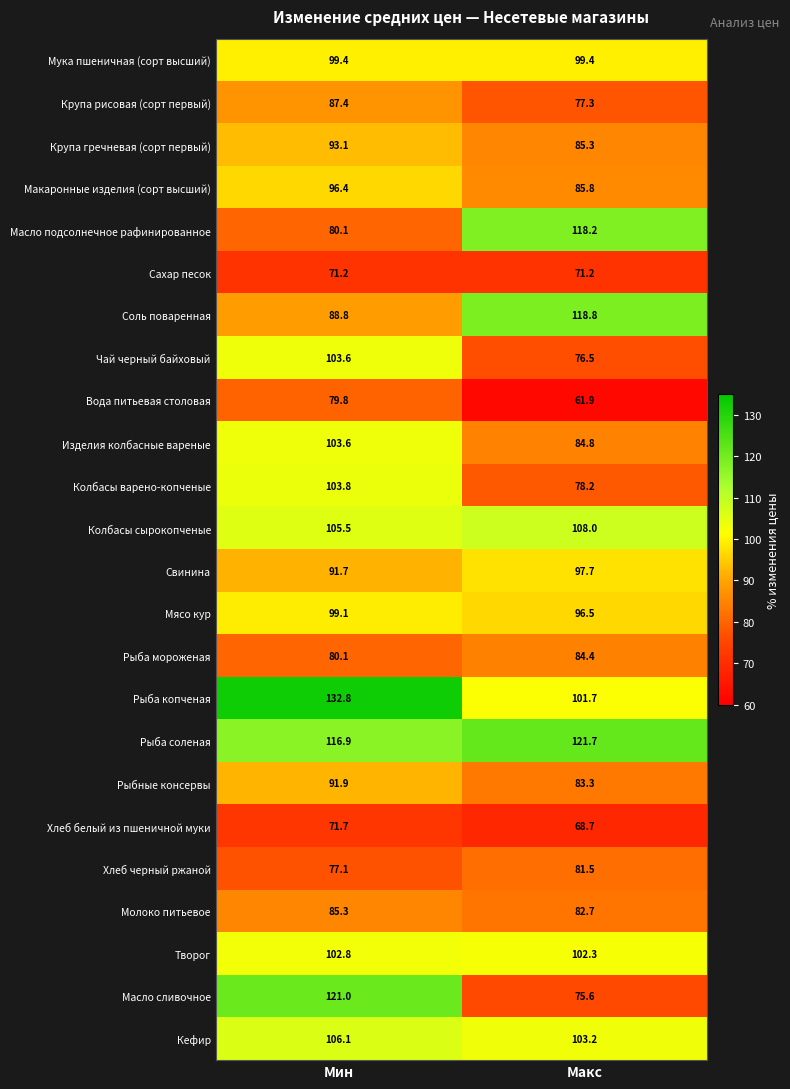

True or false: Творог has a value of 138.9 at Макс.

False